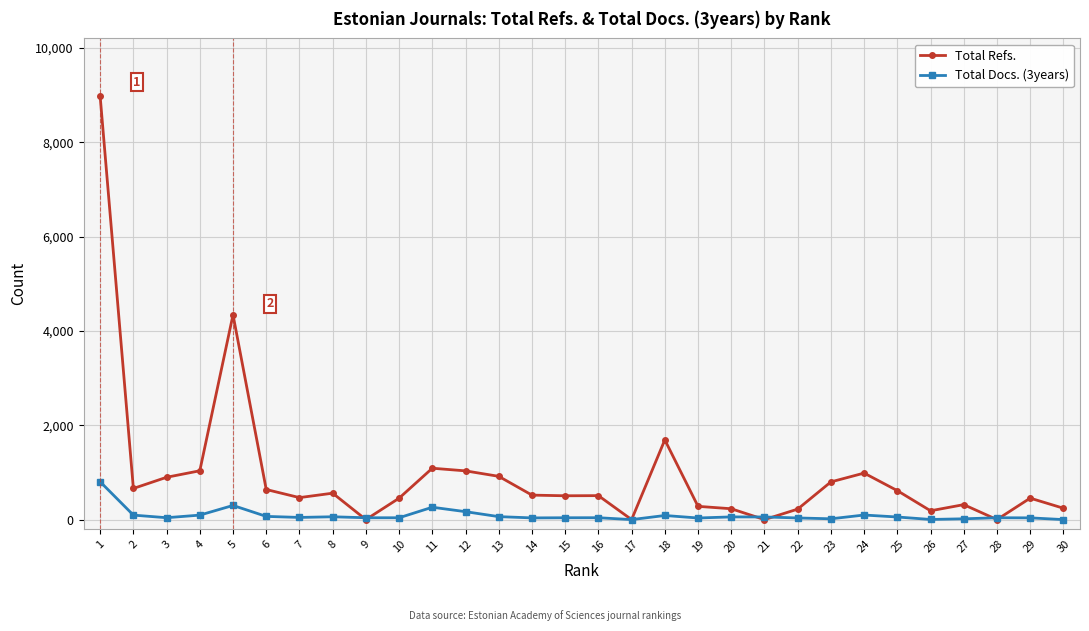

Between which two adjacent categories do Total Docs. (3years) and Total Refs. first intersect?

8 and 9